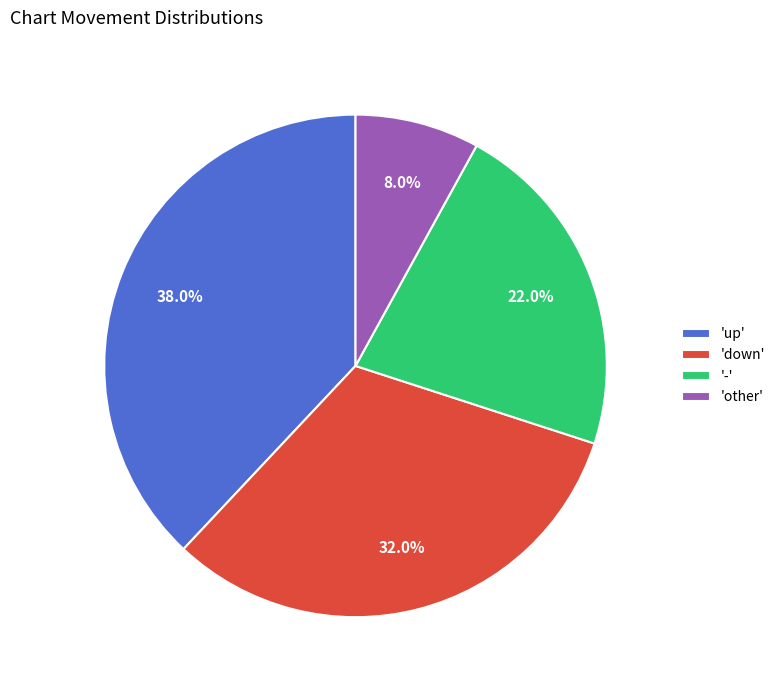

Which has a higher value, 'down' or '-'?

'down'